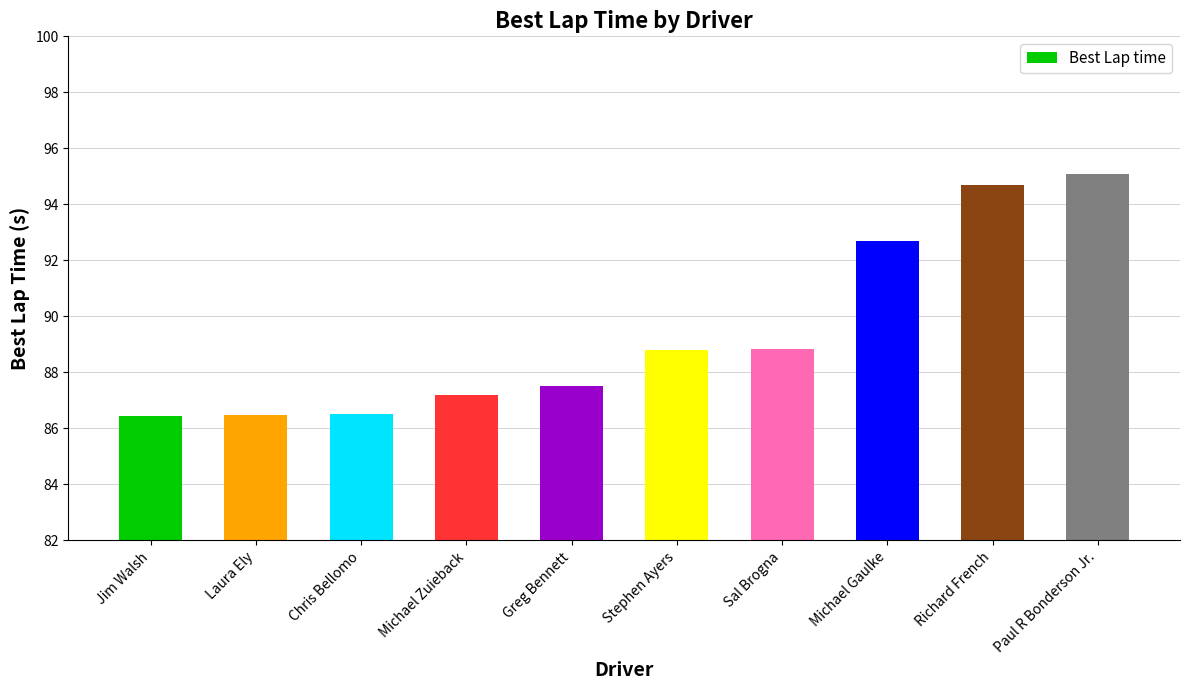

What is the label of the 3rd bar from the left?

Chris Bellomo